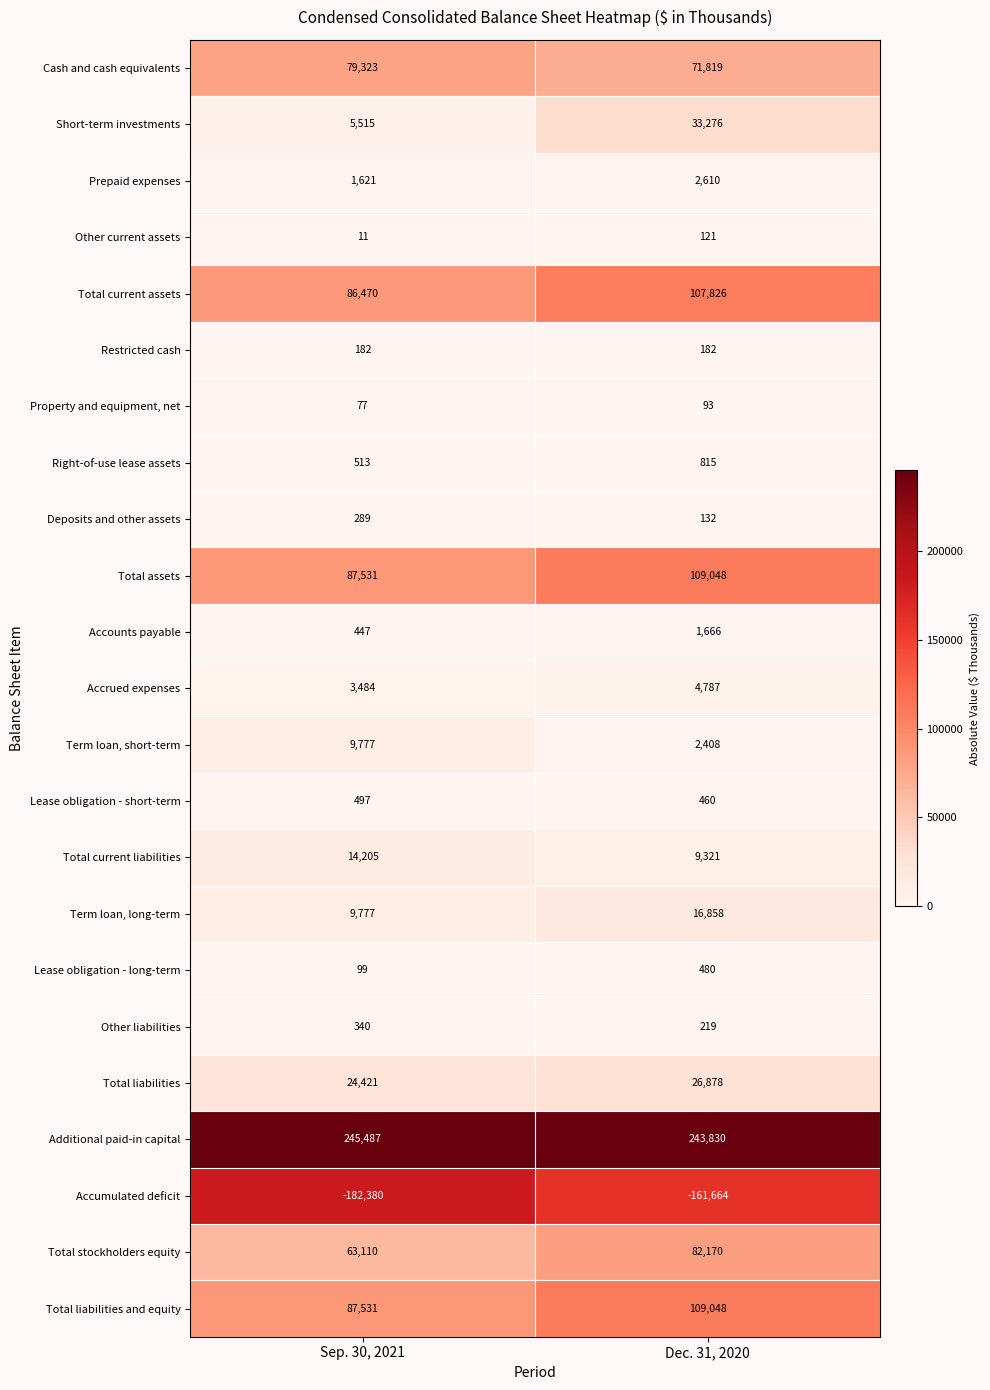

Which series has the widest spread of values?

Short-term investments